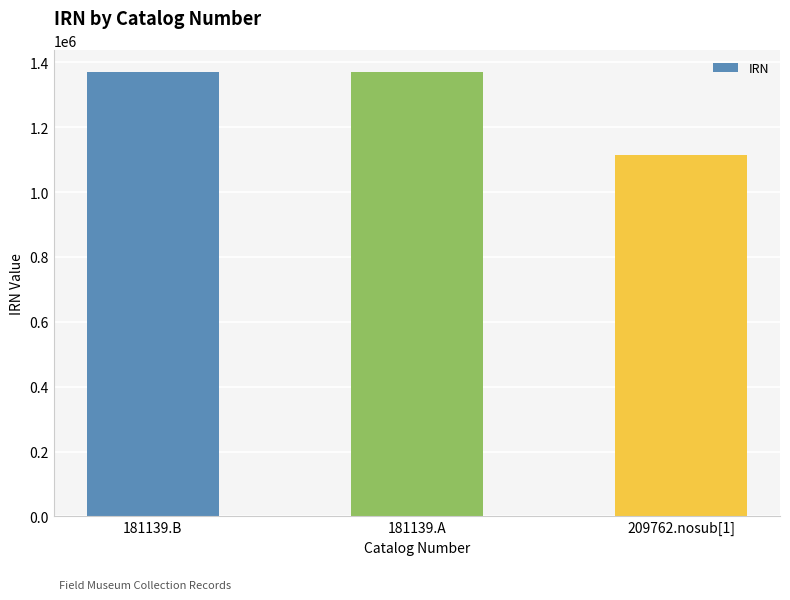

Are the bars horizontal?

No